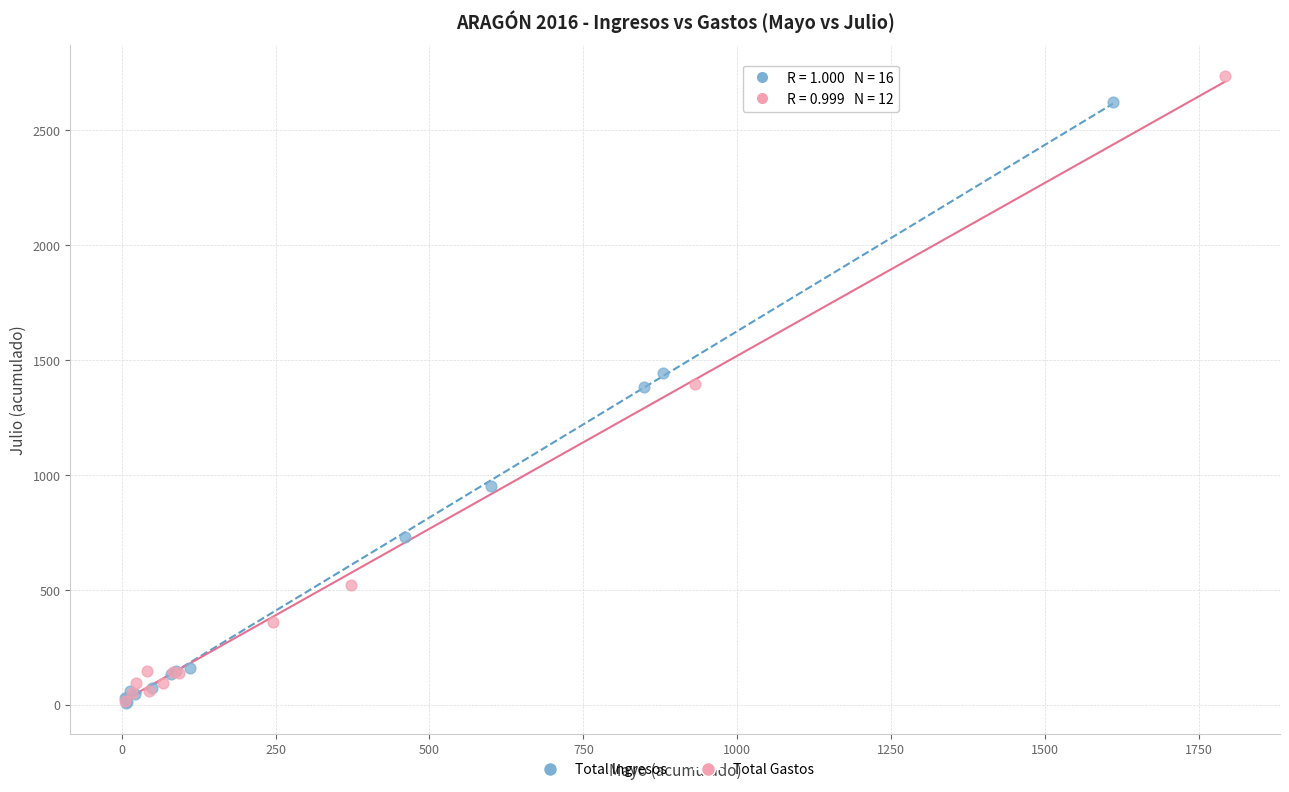

Which series contains the highest Y value?

Total Gastos